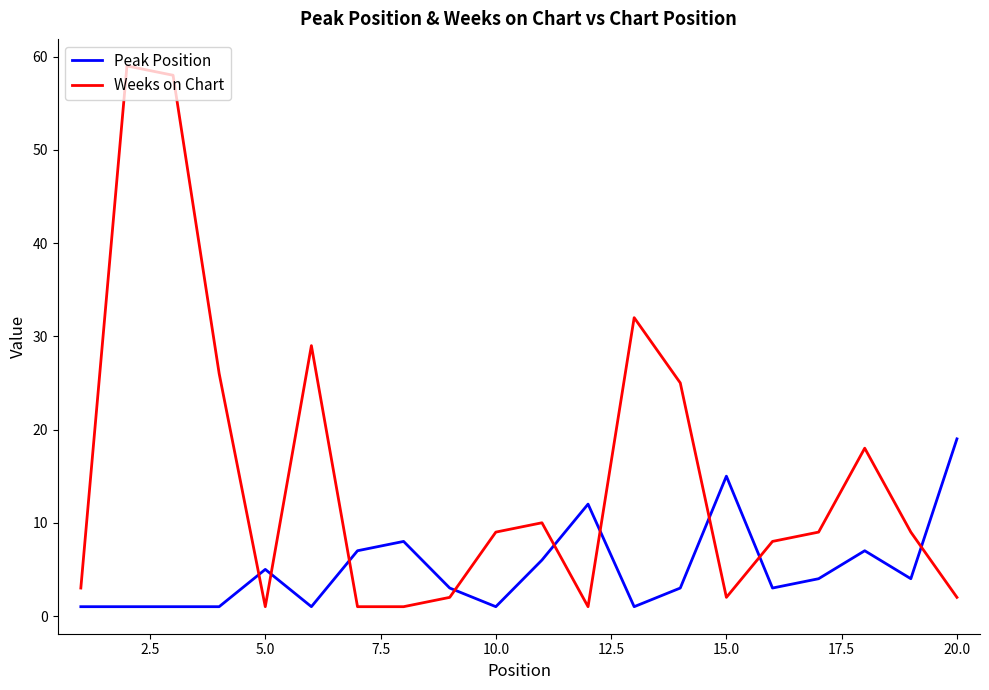

Which series has the widest spread of values?

Weeks on Chart